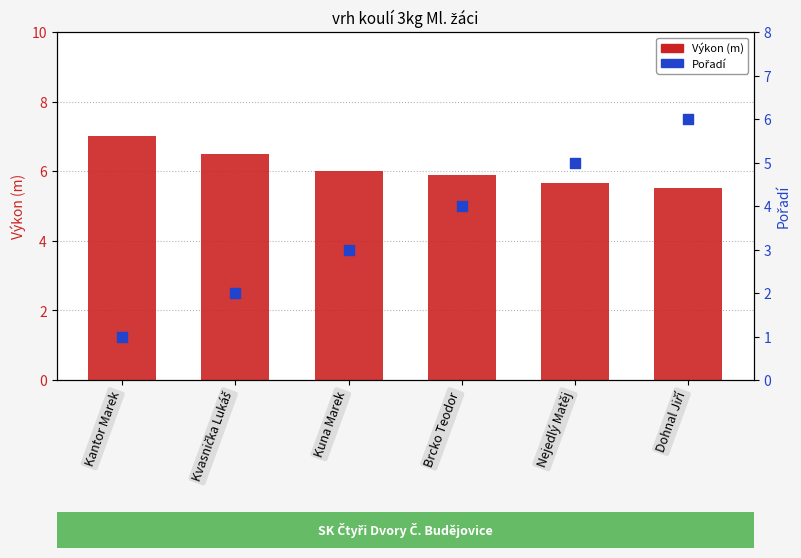

What is the total value across all series at Kuna Marek?

9.0